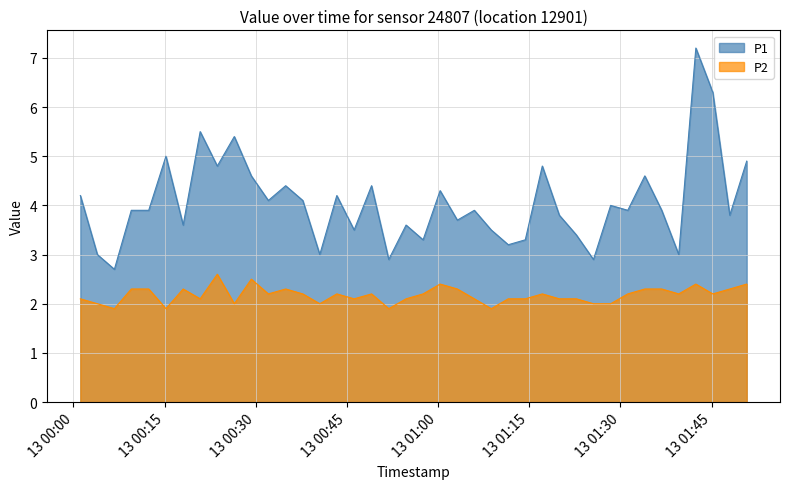

Between 2023-07-13T00:32:04 and 2023-07-13T00:40:32, which is larger?

2023-07-13T00:32:04